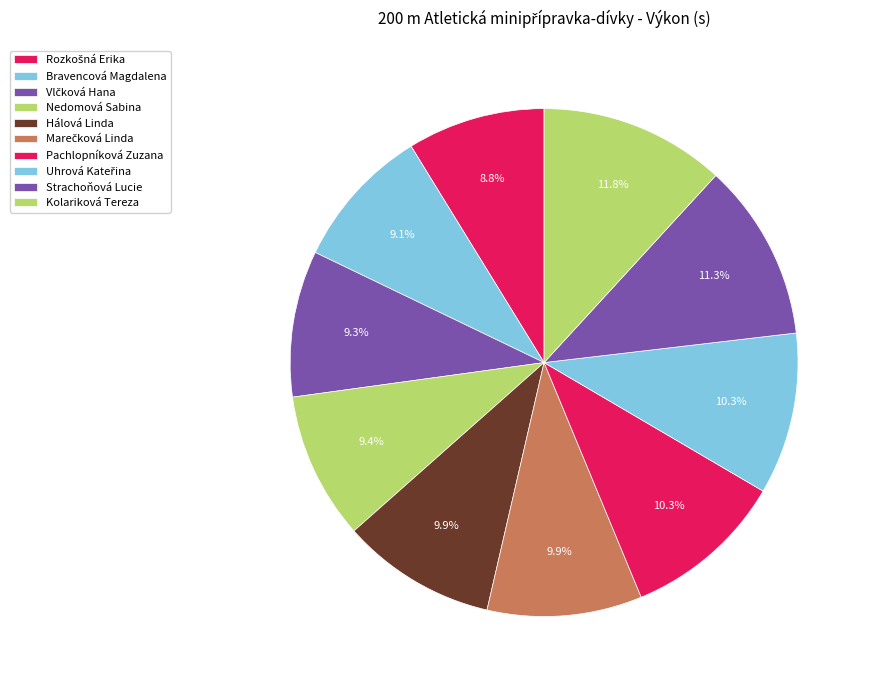

Does Nedomová Sabina represent more than half of the total?

No